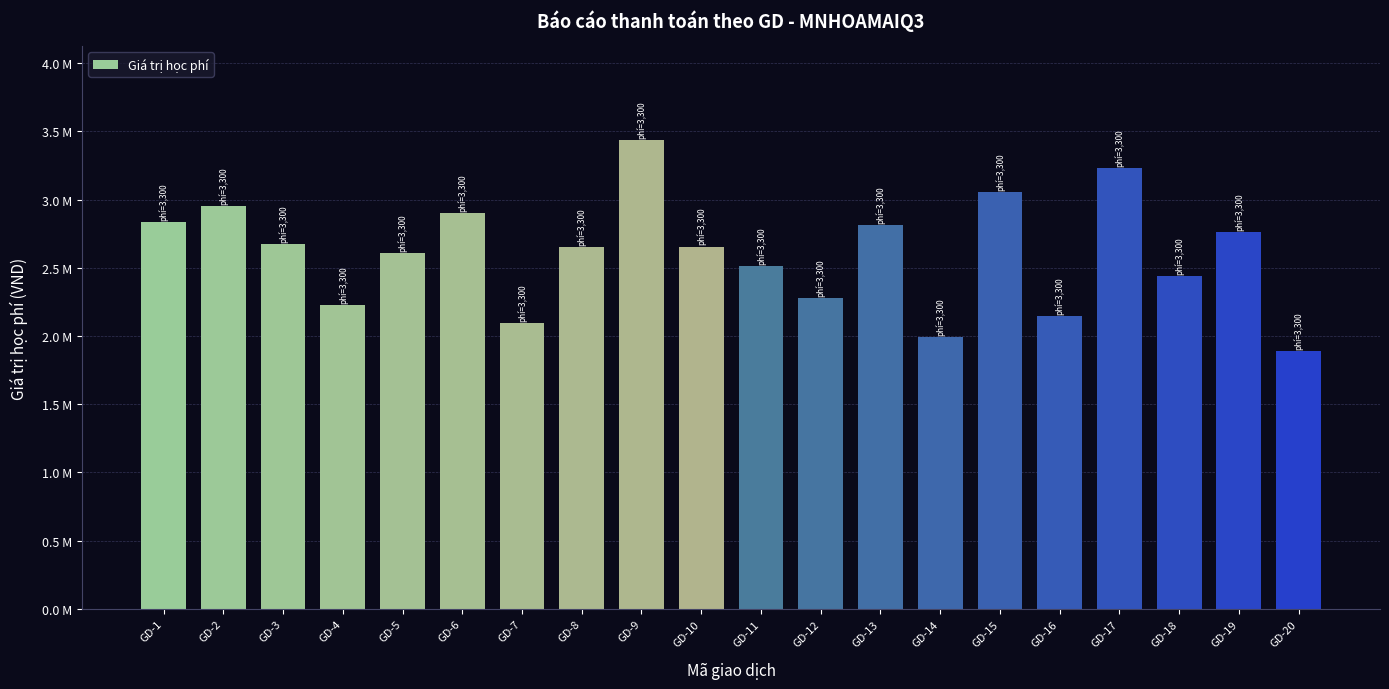

What is the change in value from GD-4 to GD-9?

+1210000